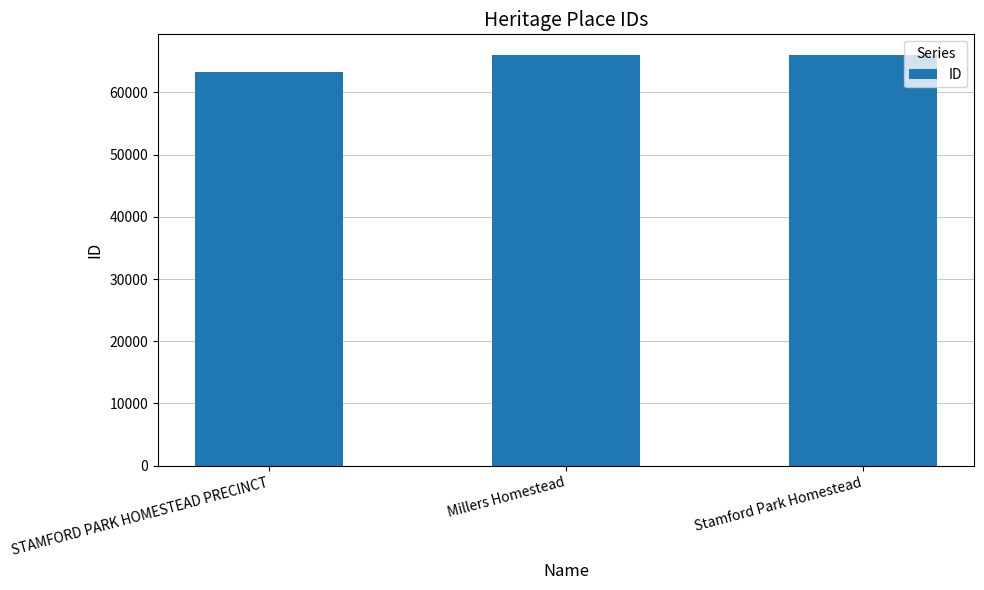

What is the label of the 1st bar from the left?

STAMFORD PARK HOMESTEAD PRECINCT